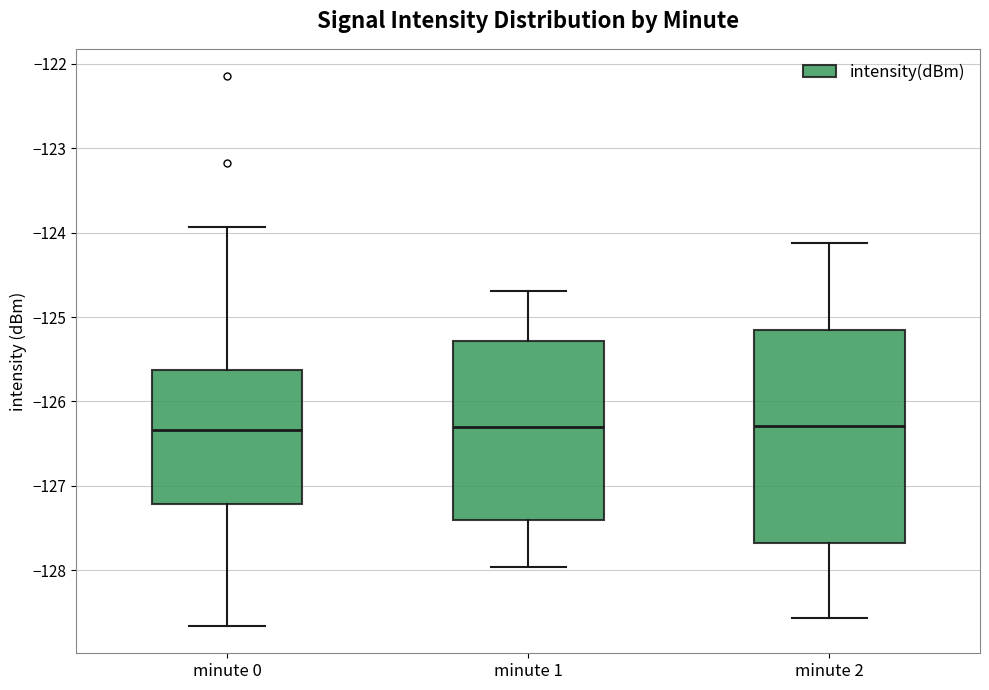

Reading left to right, read every box against the y-axis: the position of its median line, the range the box covers, and the ends of its whiskers. The values are not printed on the chart, so give them approximately, as read against the axis.

minute 0: median -126.3, box -127.2 to -125.6, whiskers -128.7 to -123.9
minute 1: median -126.3, box -127.4 to -125.3, whiskers -128.0 to -124.7
minute 2: median -126.3, box -127.7 to -125.2, whiskers -128.6 to -124.1